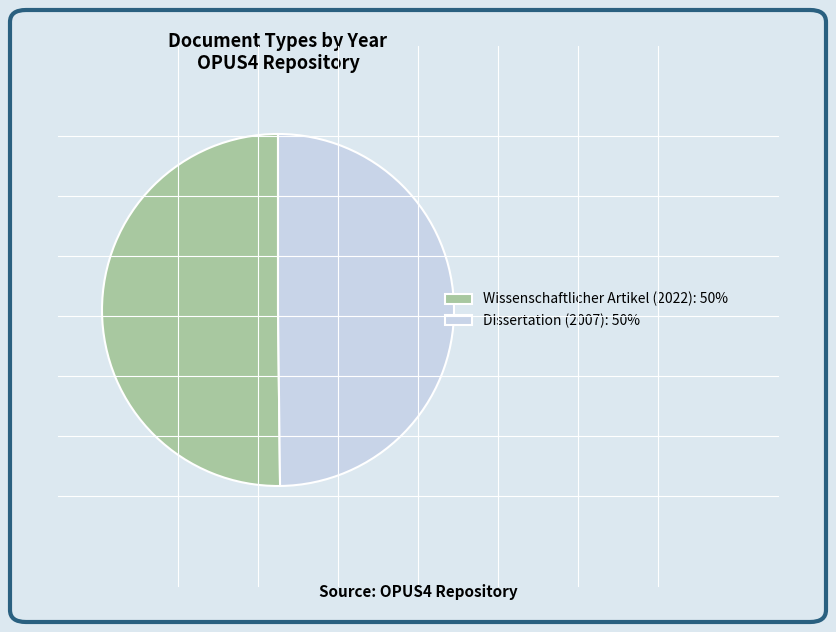

Is it true that Wissenschaftlicher Artikel (2022) is 38% of the pie?

False